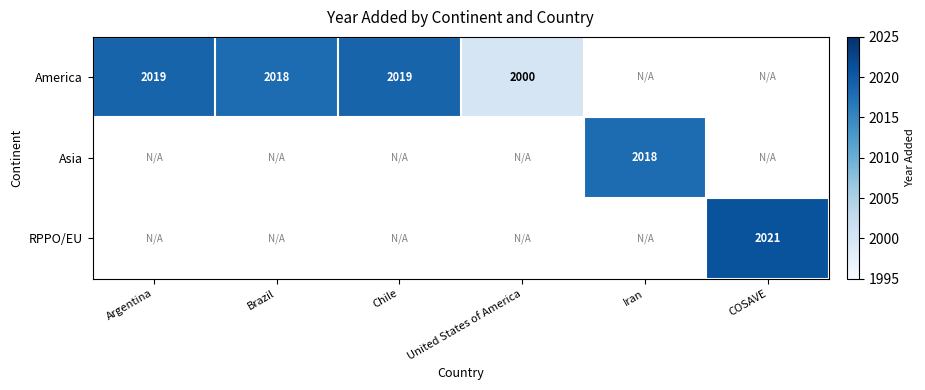

Is the value of Asia at Iran greater than the value of America at Chile?

No